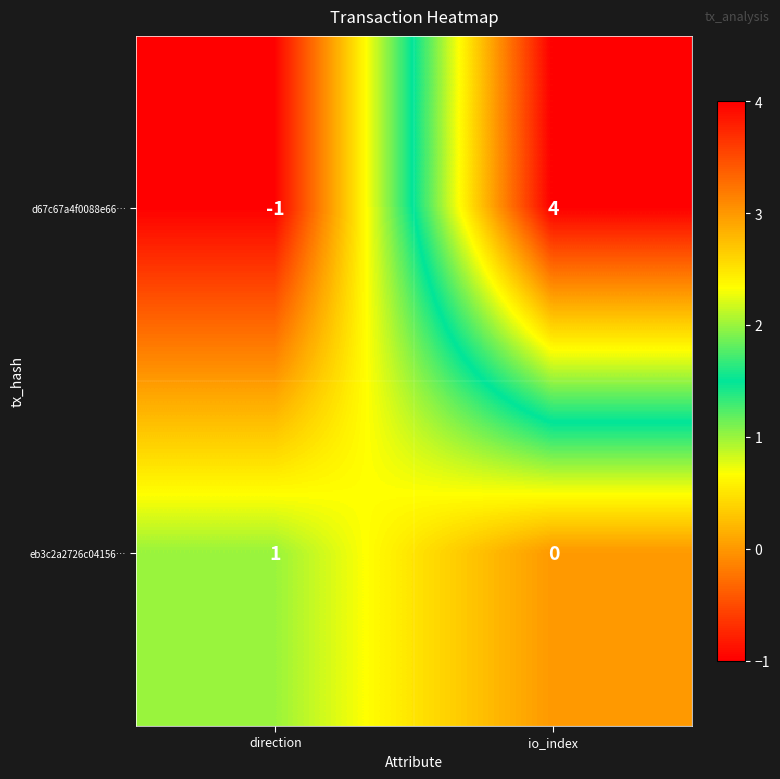

At which category does the chart reach its peak across all series?

io_index